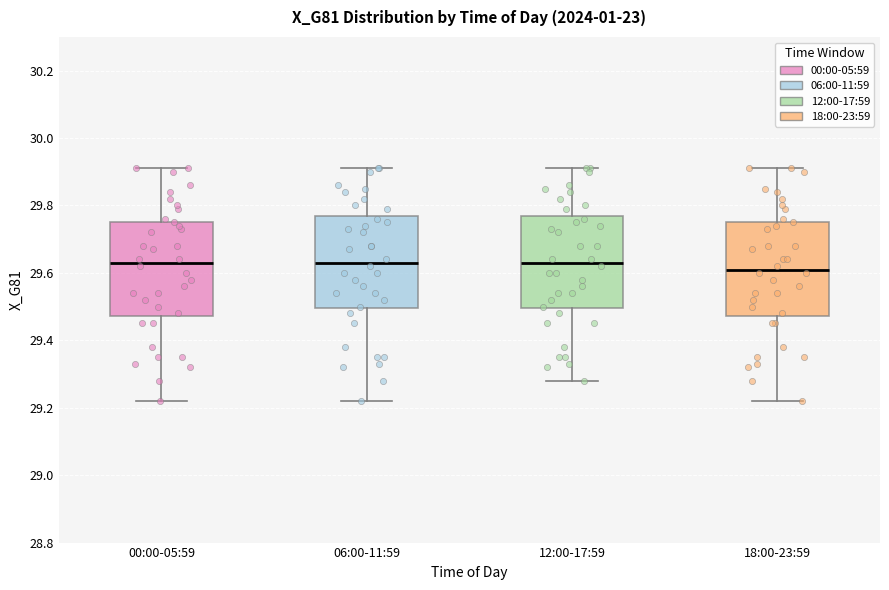

Which box has the lowest median line?

18:00-23:59